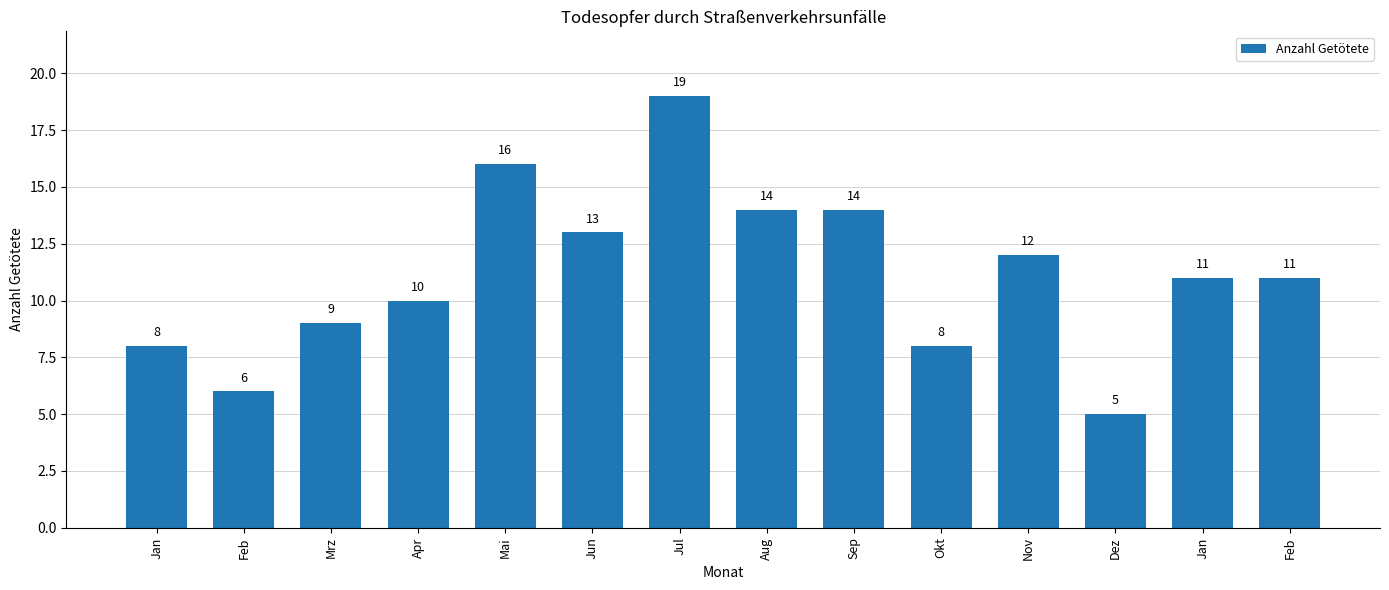

What is the ratio of the value at Mrz to the value at Okt?

1.1